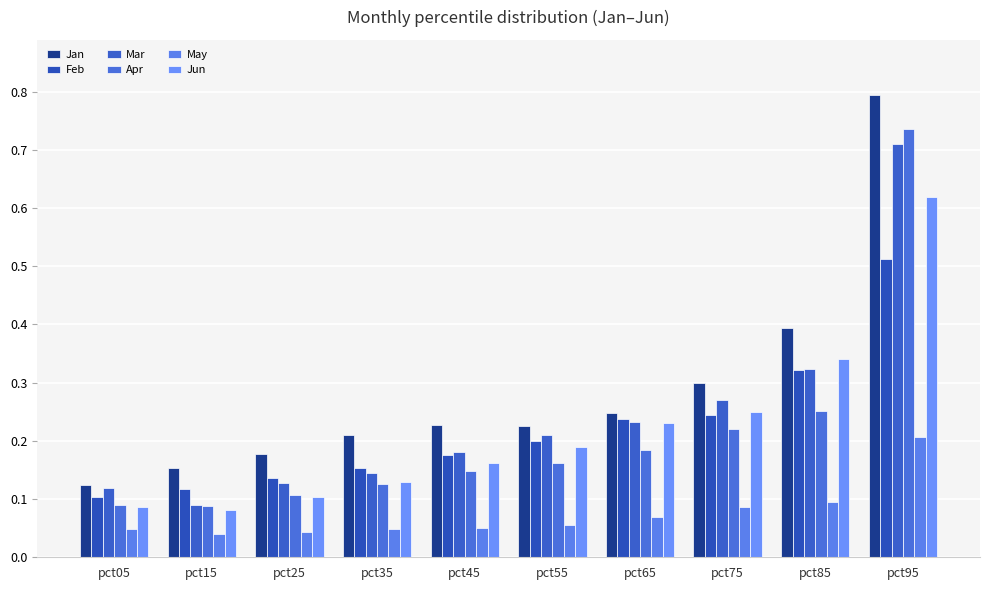

At pct95, list the series in order from largest to smallest.

Jan, Apr, Mar, Jun, Feb, May